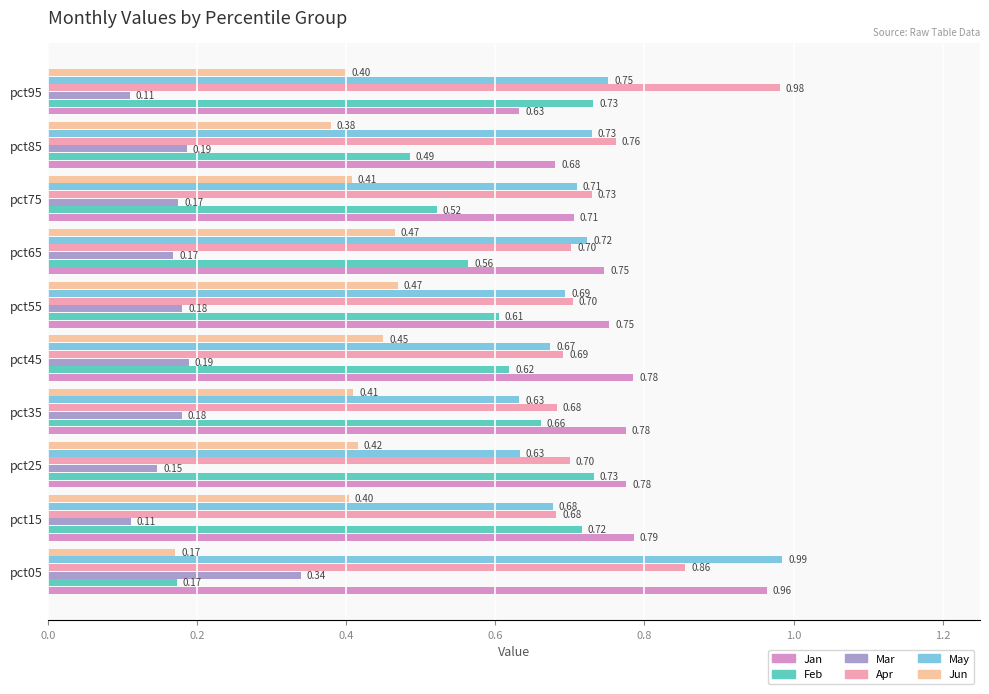

How many Jan values are between 0 and 1?

10